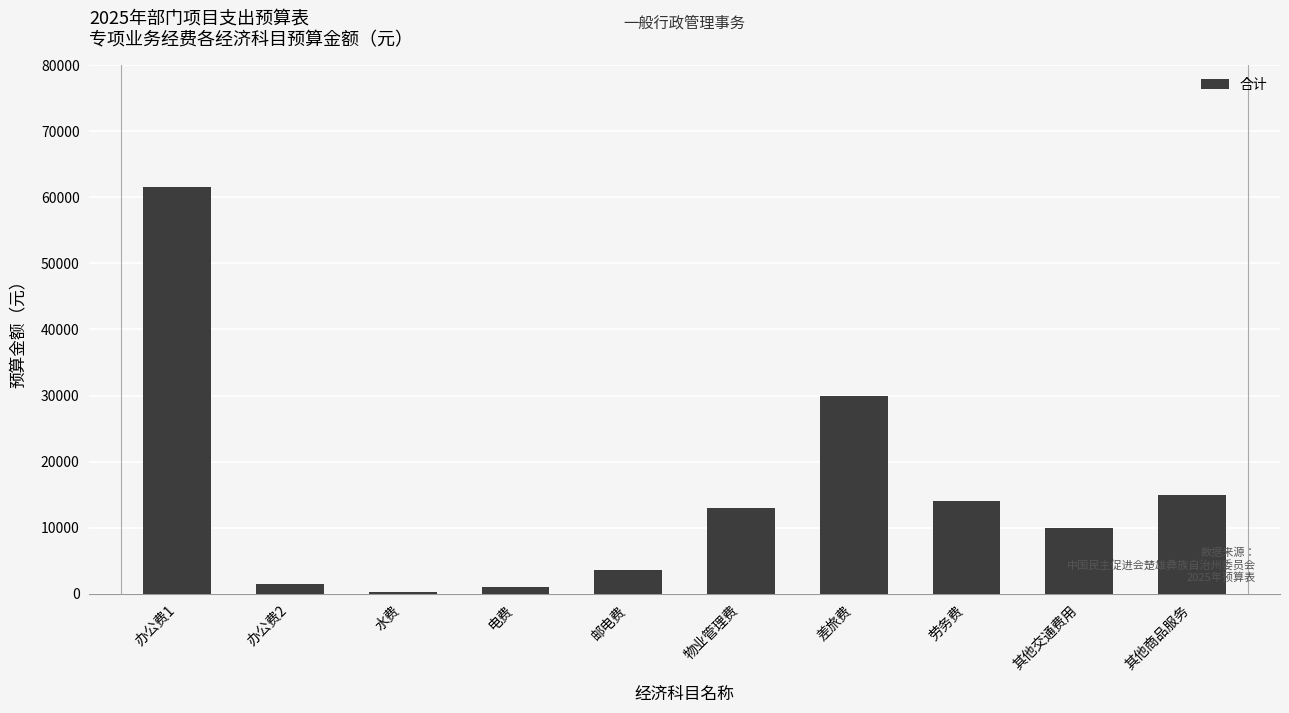

Does the chart contain stacked bars?

No